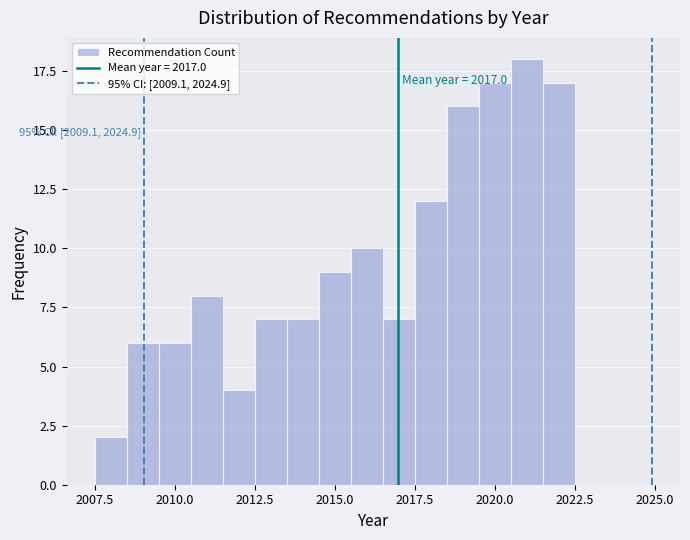

Around what value on the x-axis is the tallest bar? Give the approximate position of its centre, as read against the axis.

2021.0